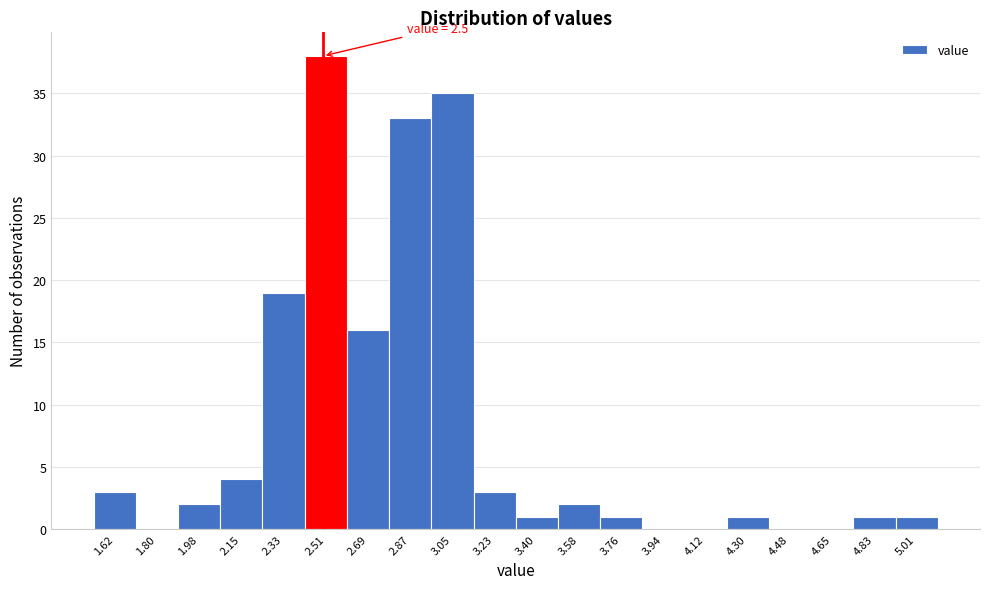

Which range on the x-axis has the tallest bar?

2.42 to 2.60